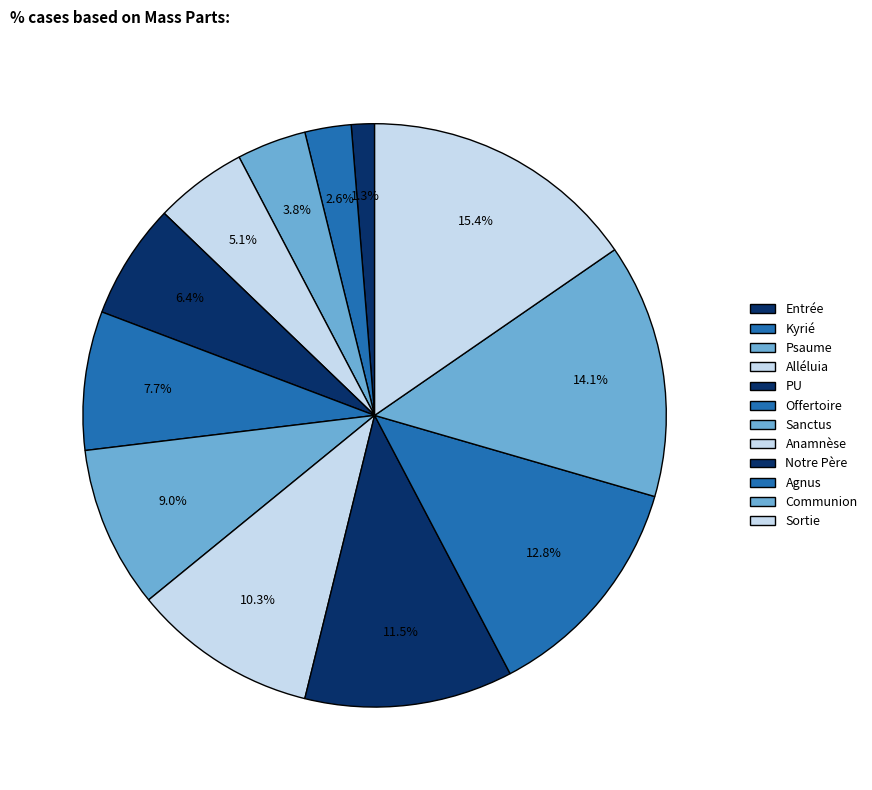

How many slices are in this pie chart?

12